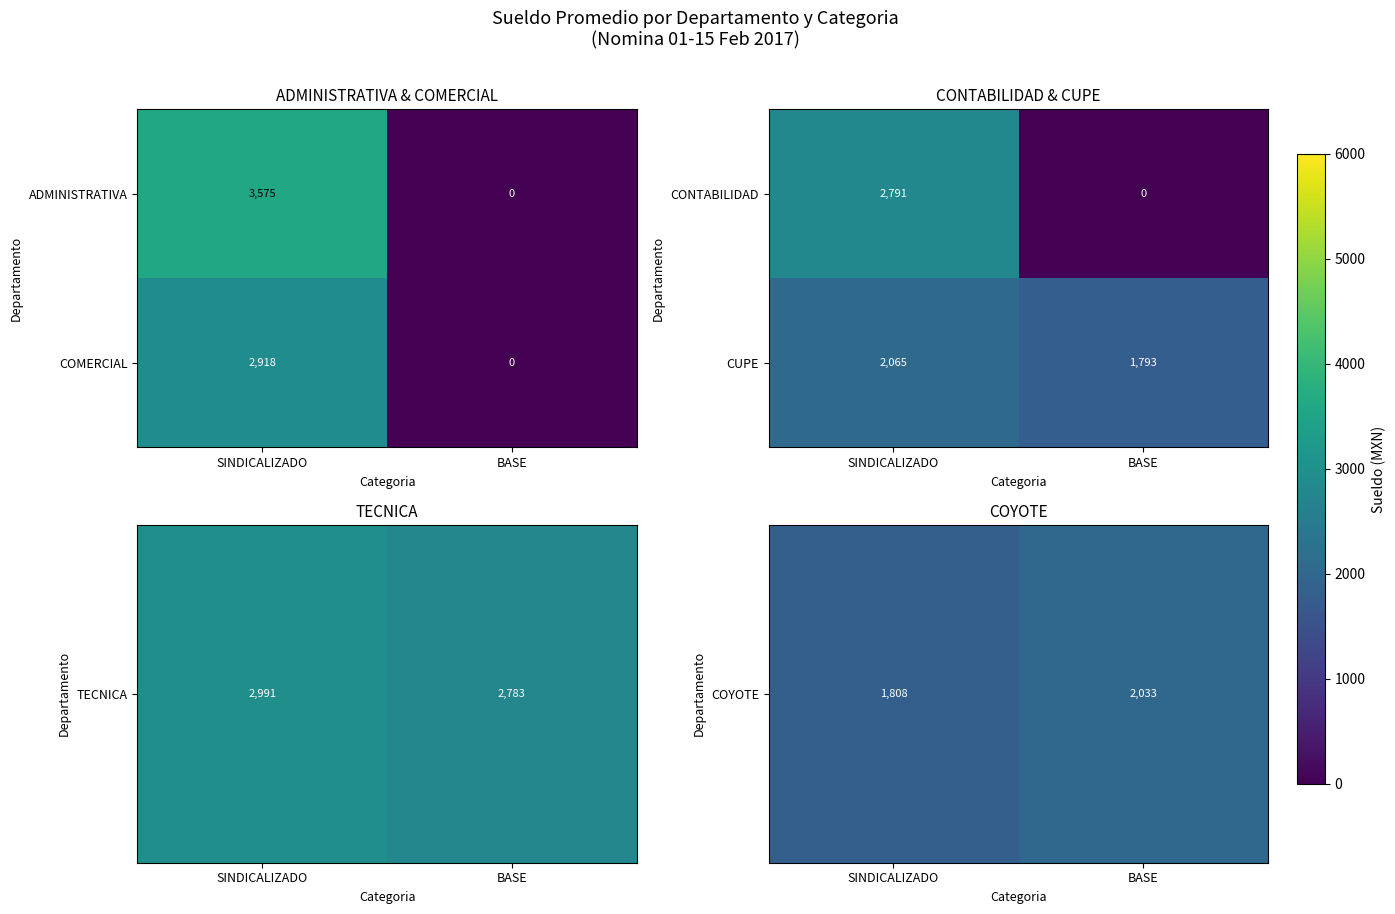

Rank the categories by CUPE value from lowest to highest.

BASE, SINDICALIZADO